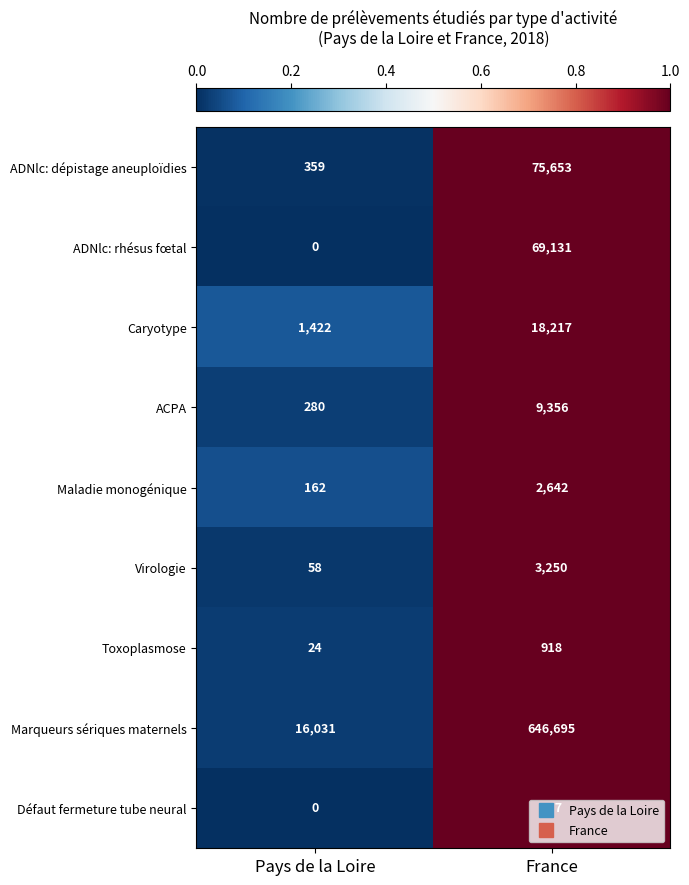

At which category is the sum across all series the highest?

France